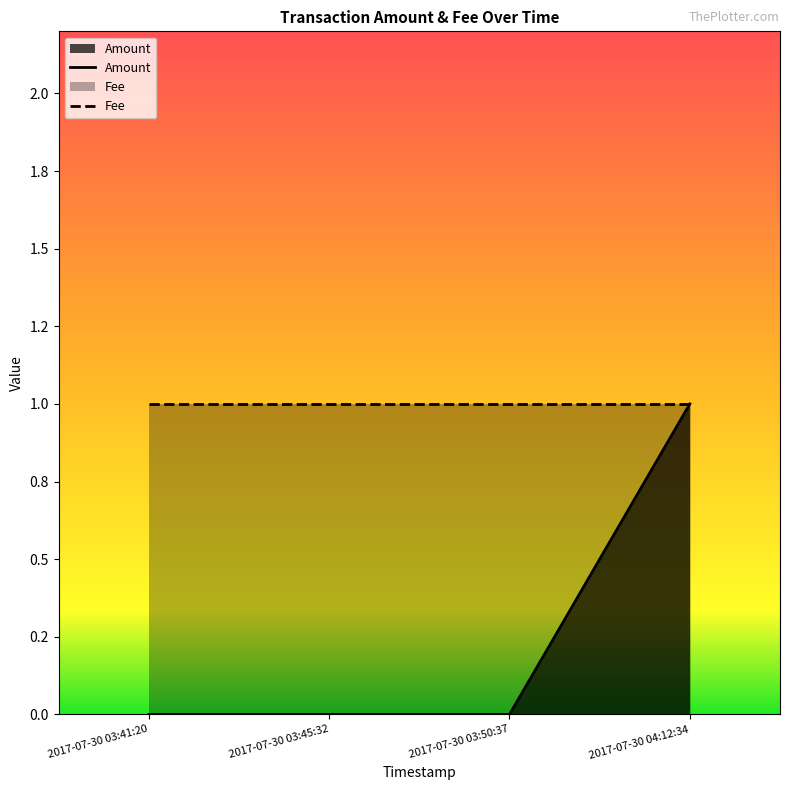

How many positive values are there?

1